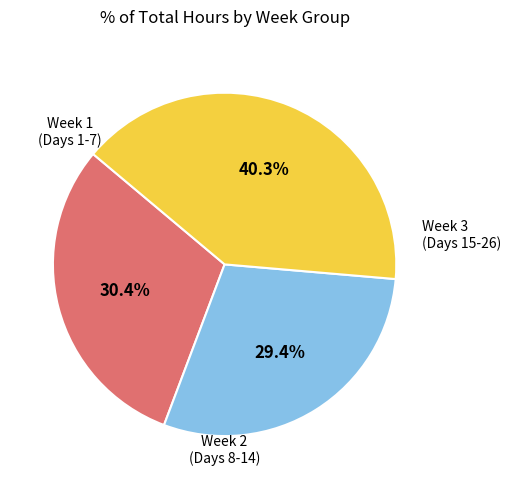

Is there any slice that represents more than half of the pie?

No